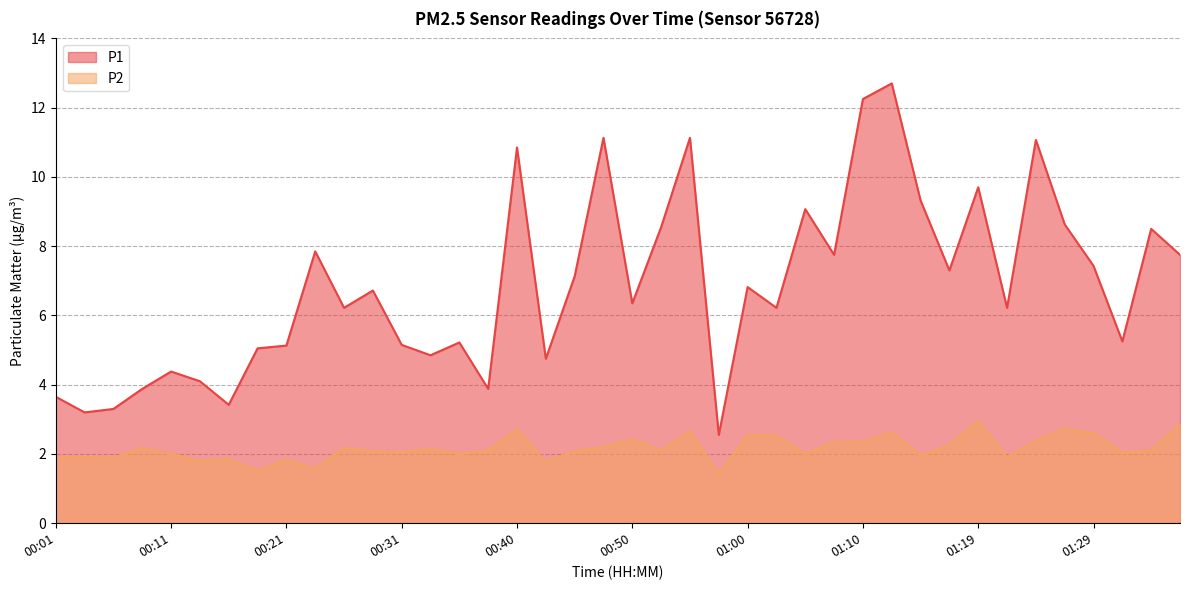

Which has a higher value, 00:38 or 01:19?

01:19